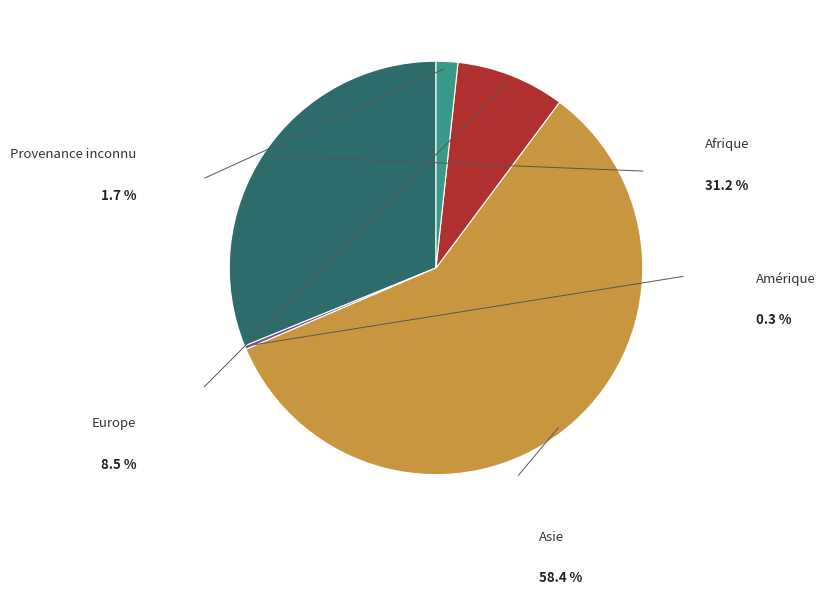

Is there any slice that represents more than half of the pie?

Yes